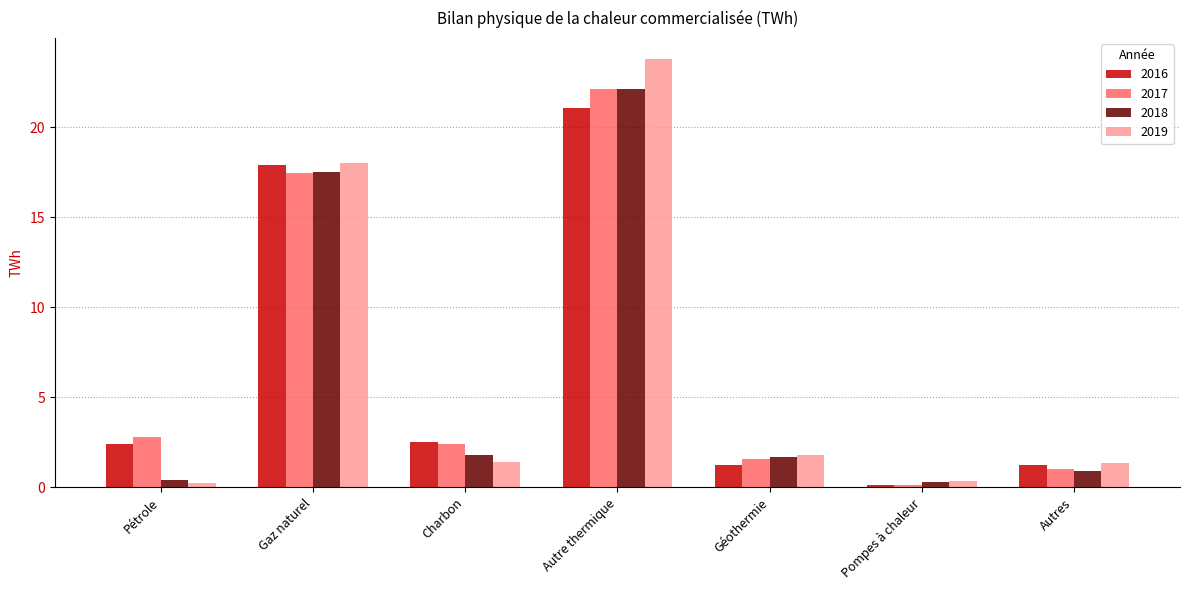

At which label does 2018 first exceed 1?

Gaz naturel